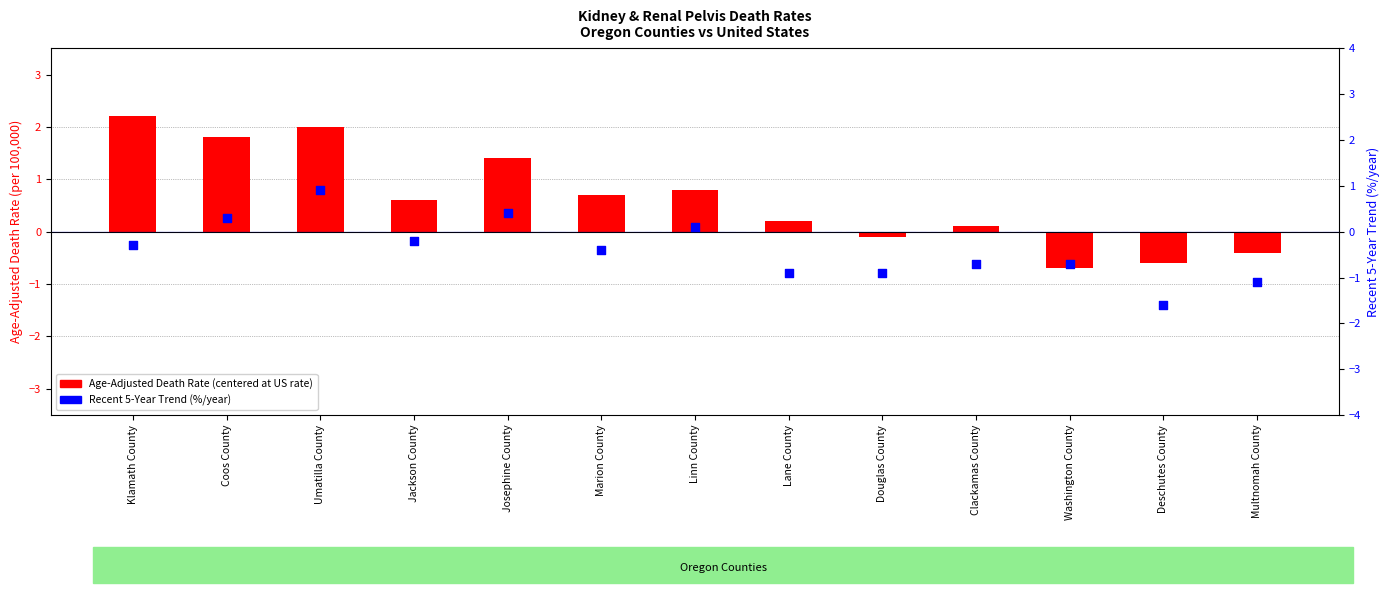

Which series has the widest spread of Y values?

Age-Adjusted Death Rate (vs US)